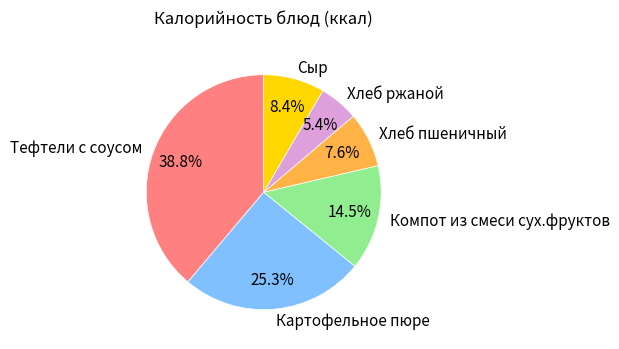

How much of the chart is everything except Хлеб ржаной?

94.6%